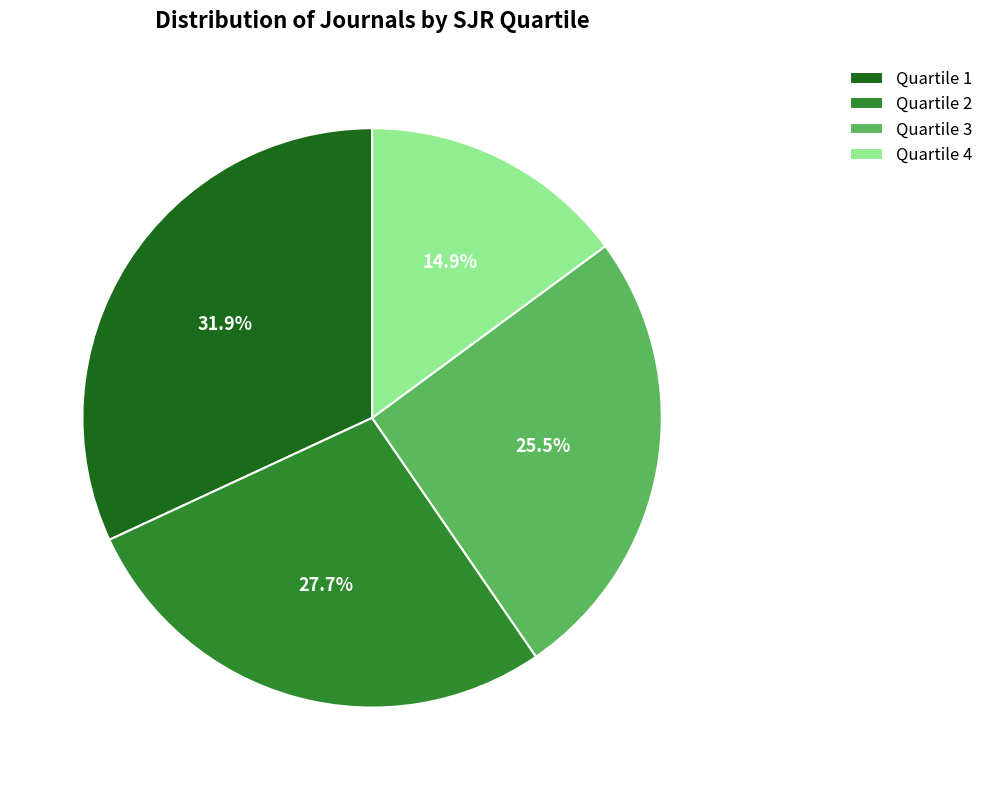

What is the largest slice in the pie chart?

Quartile 1